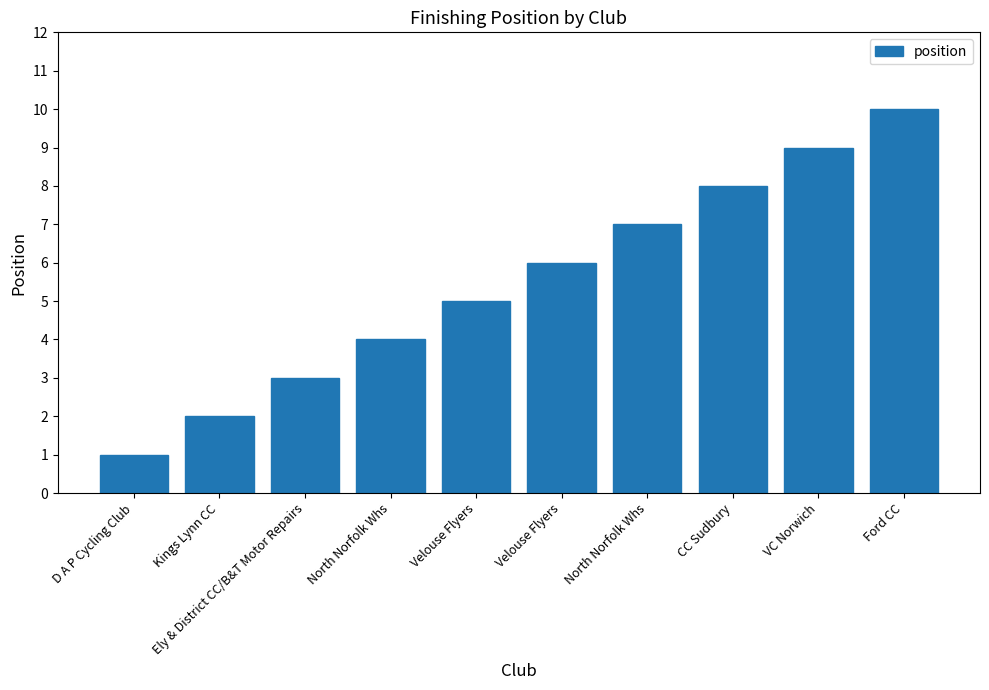

Does the chart contain any negative values?

No